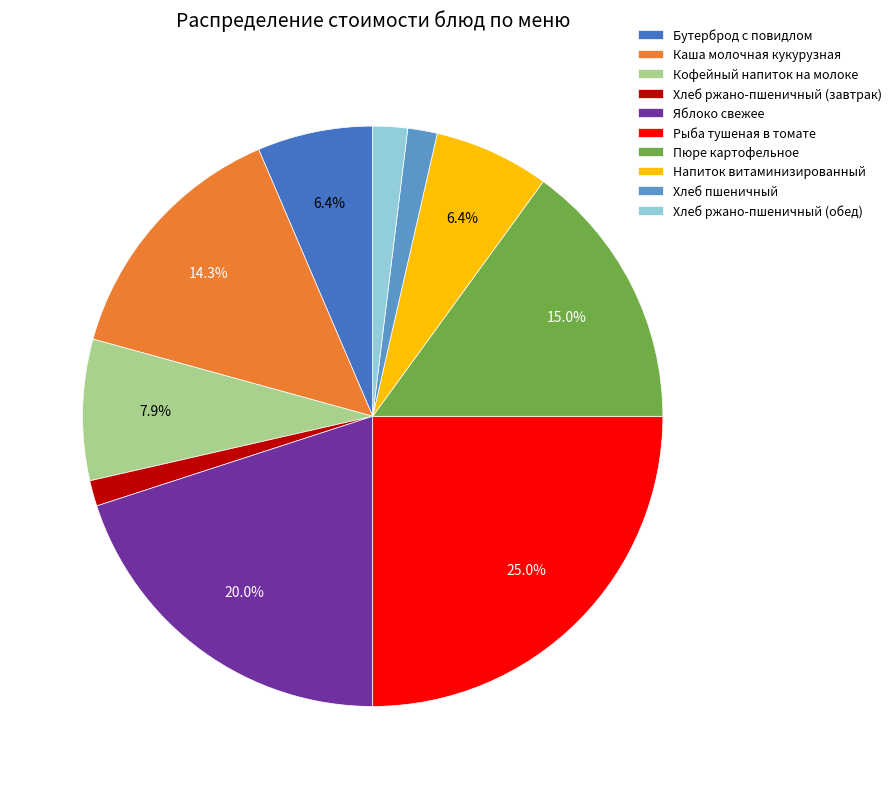

The Яблоко свежее slice represents 20% of the pie. True or false?

True